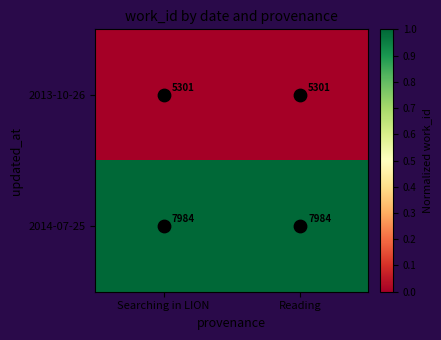

The 2014-07-25 series shows 12520 at Searching in LION. True or false?

False